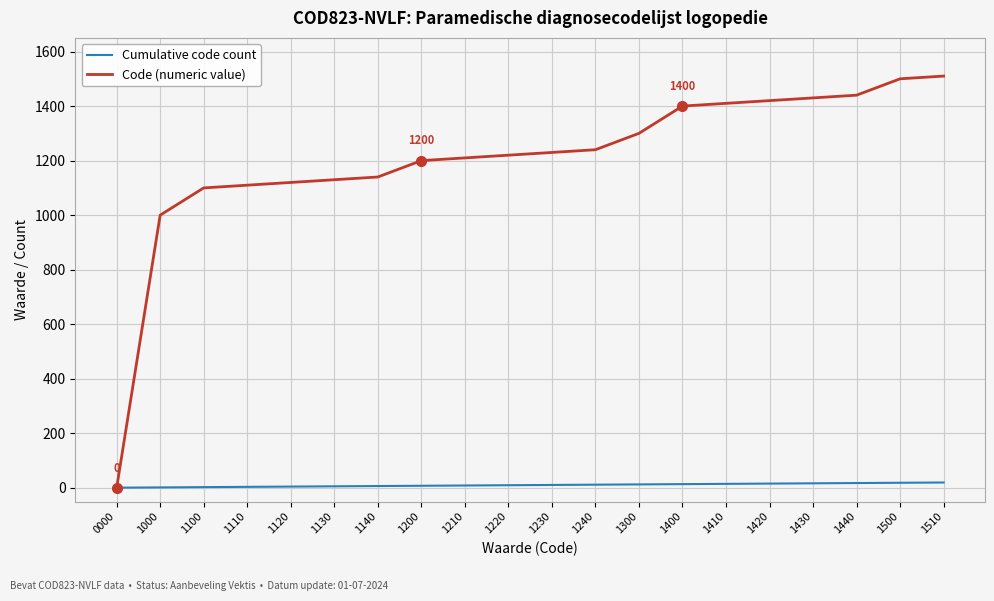

List the series in order of their overall mean, lowest first.

Cumulative code count, Code (numeric value)